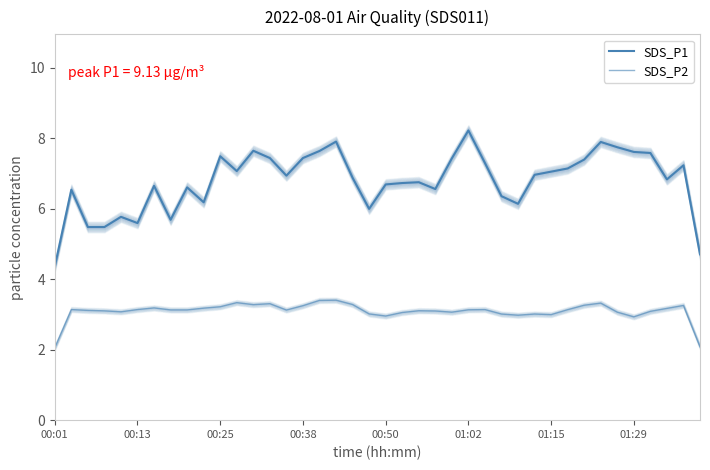

What is the smallest value displayed?

2.1